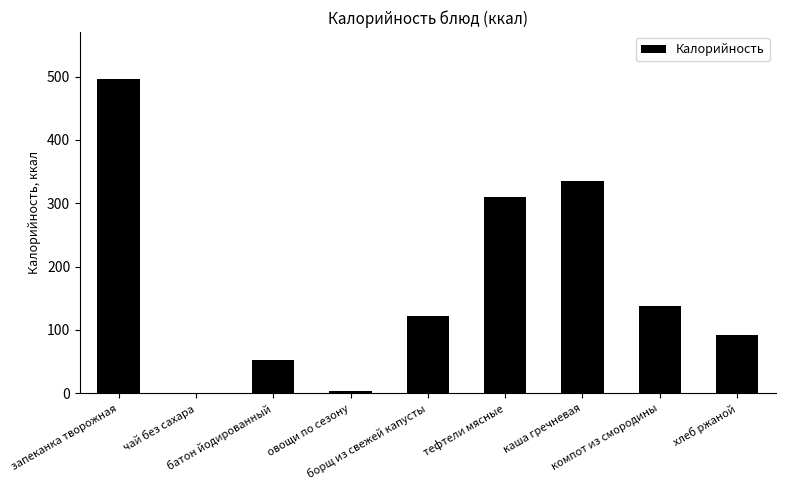

Approximately how many times larger is the value at батон йодированный compared to овощи по сезону?

13.0